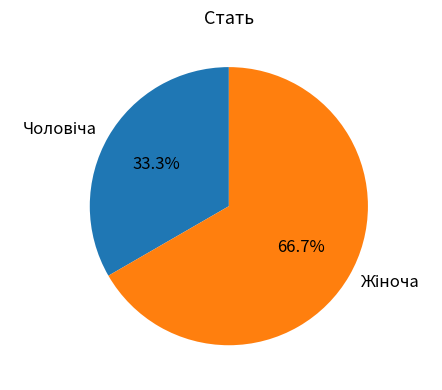

Is there a majority slice in this chart?

Yes